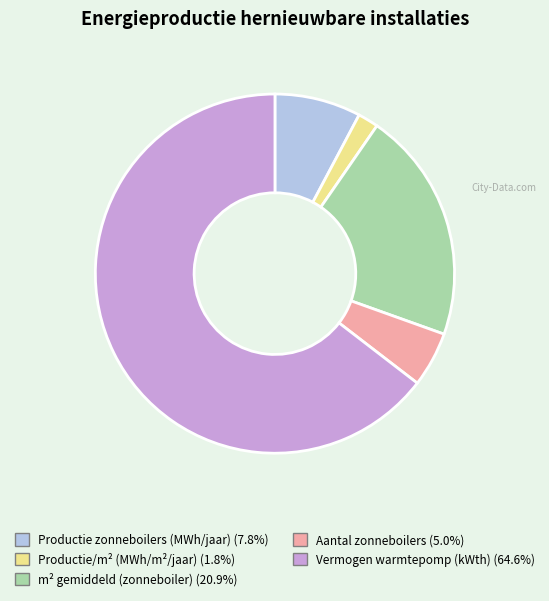

Do Vermogen warmtepomp (kWth) (64.6%) and Aantal zonneboilers (5.0%) together represent more than half of the pie?

Yes